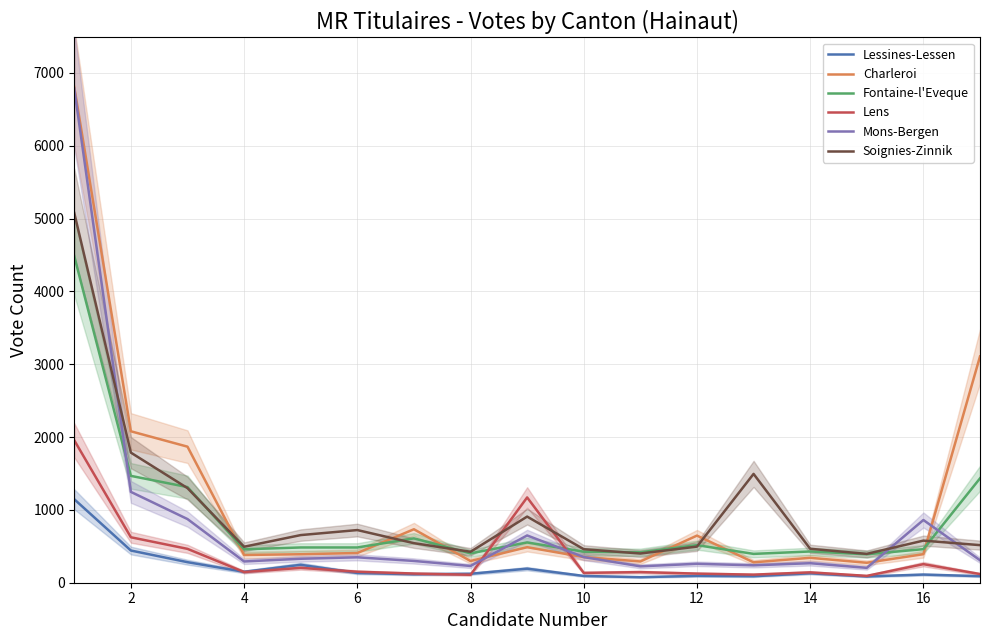

True or false: Charleroi has a value of 1027 at 12.

False